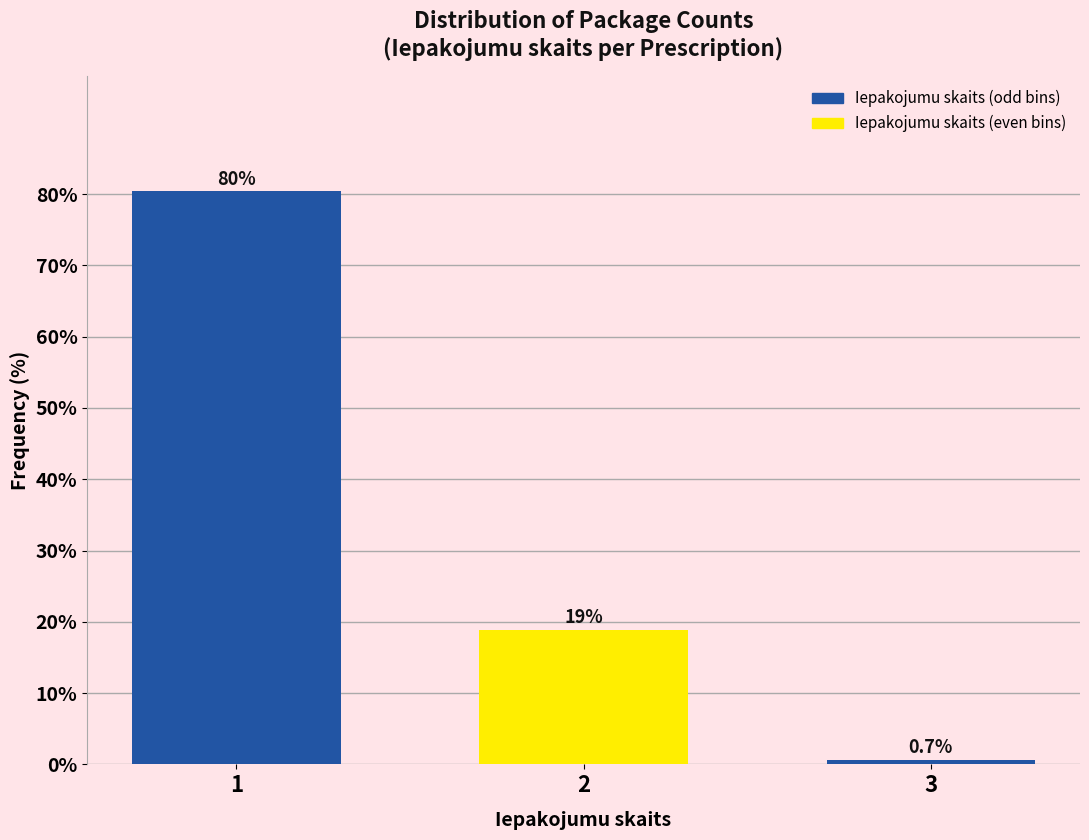

Reading left to right, transcribe all the data shown in this chart.

1=80.4	2=18.9	3=0.7